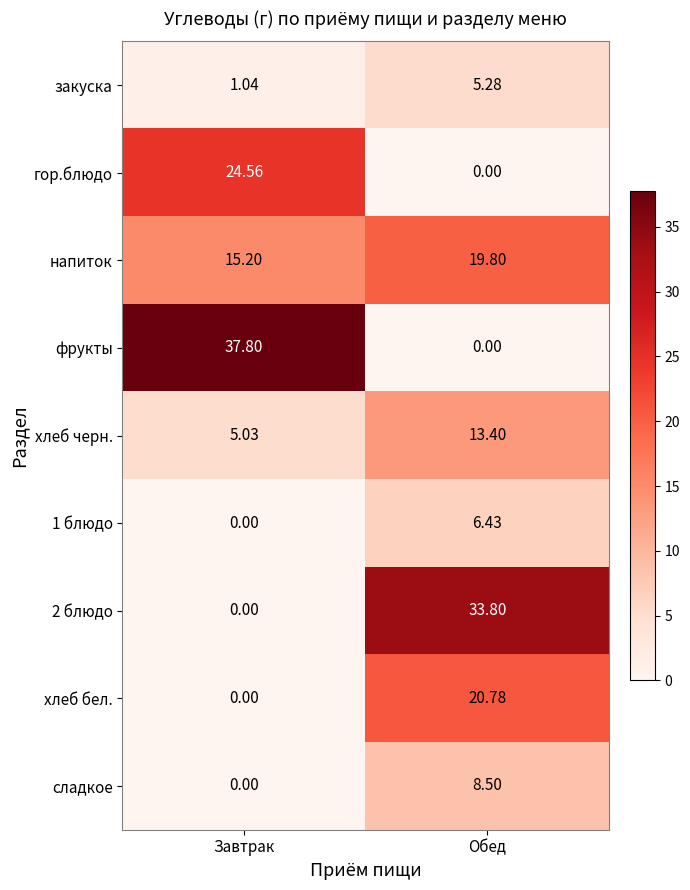

What is the total value across all series at Завтрак?

83.6